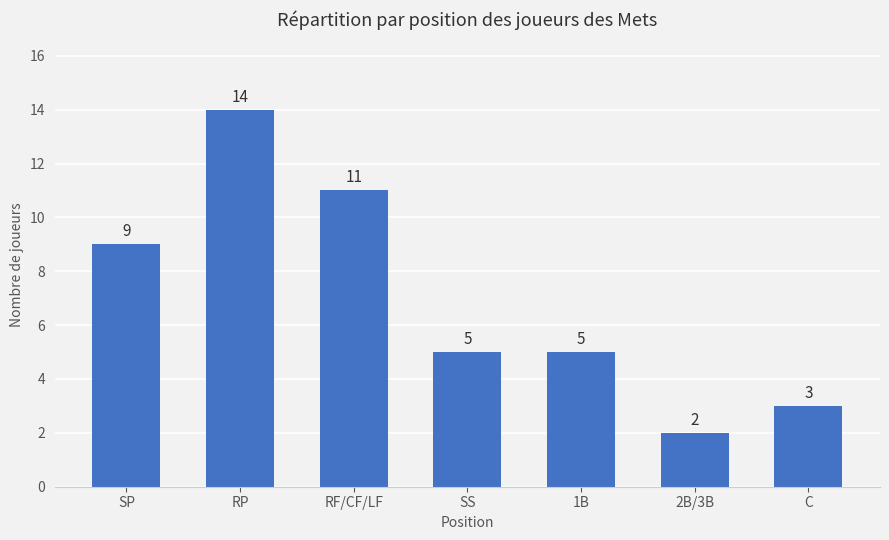

Is it true that the value at RF/CF/LF is 3?

False